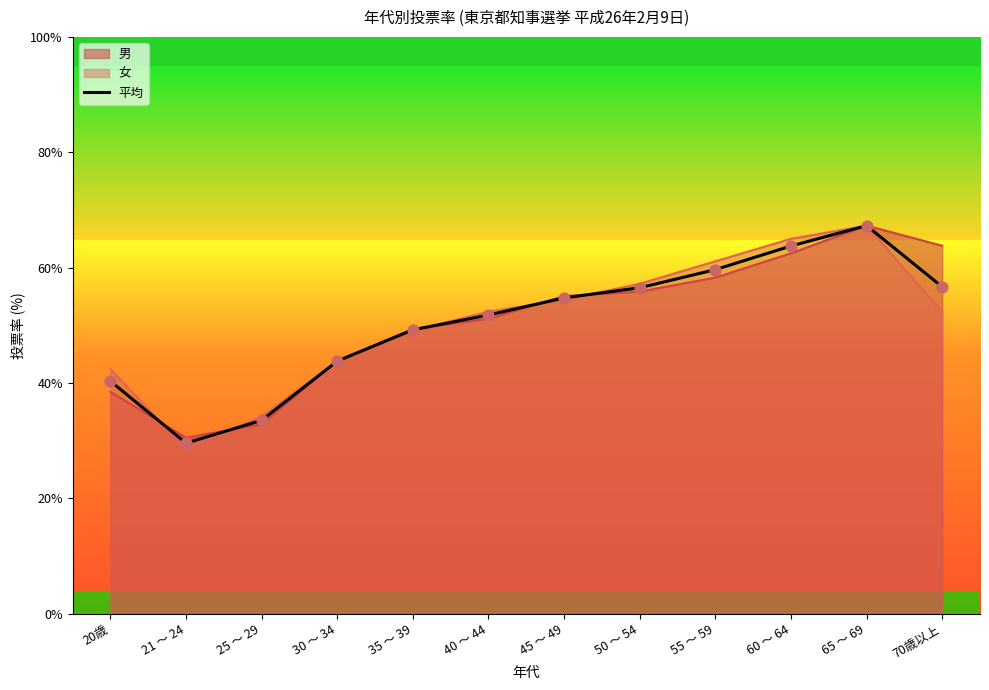

What is the ratio of the value at 55 ～ 59 to the value at 35 ～ 39?

1.2